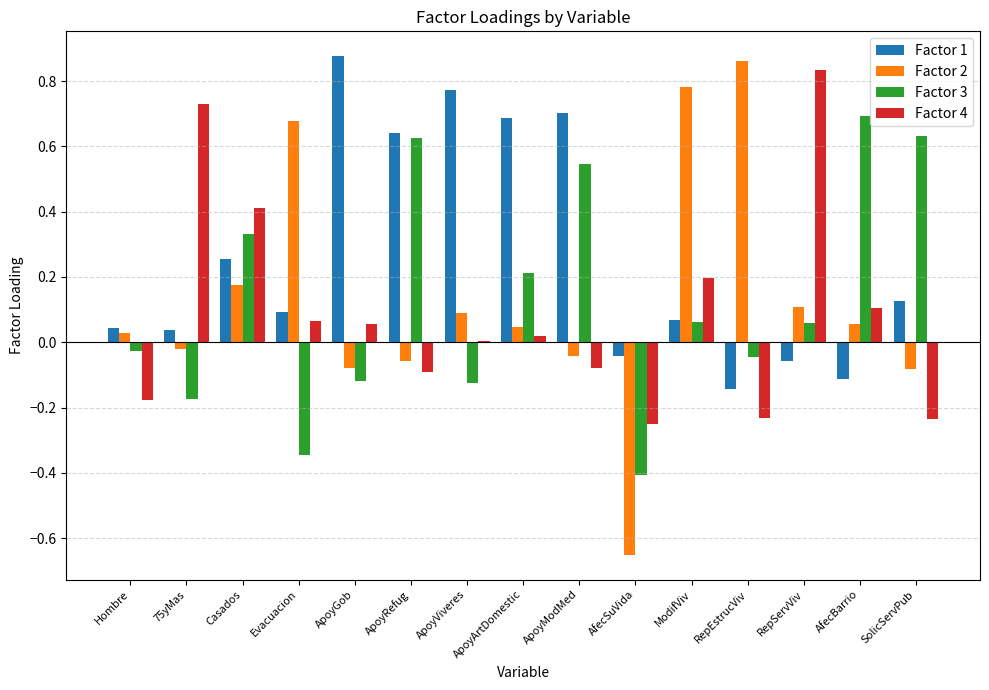

What is the sum of all Factor 4 values?

1.4